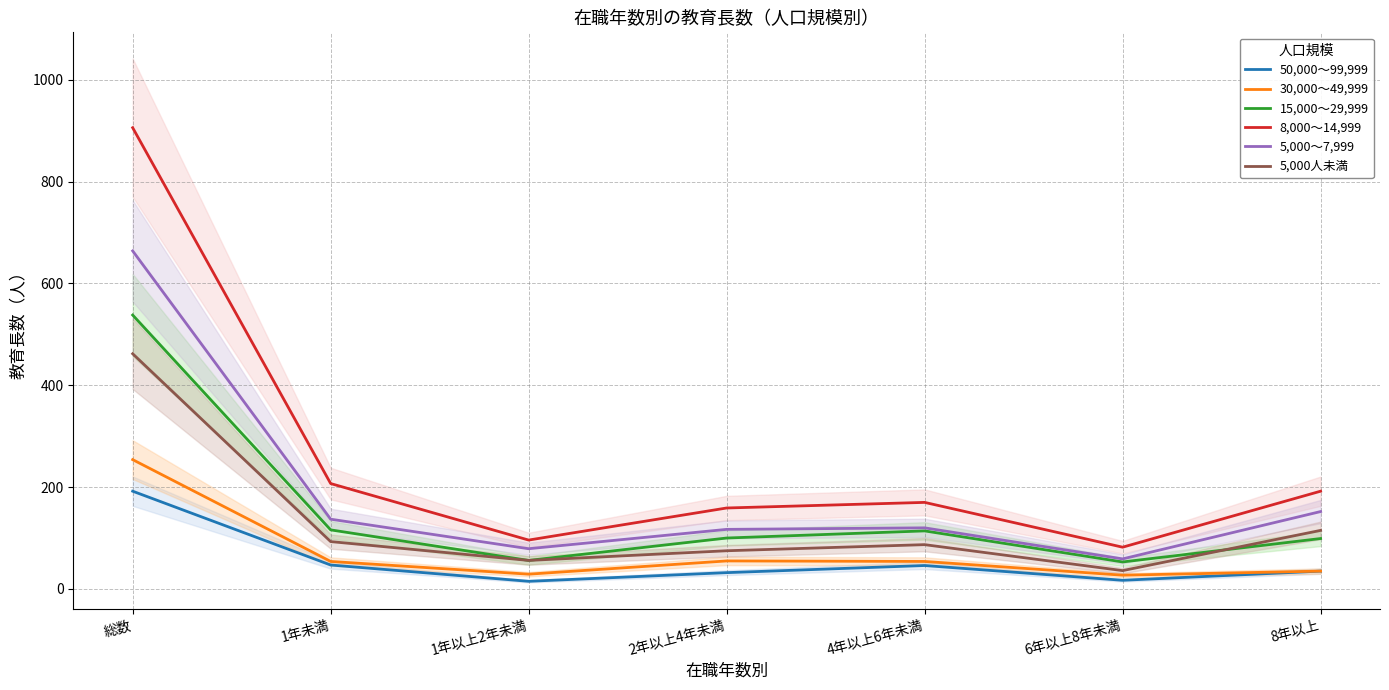

What position from the right is 4年以上6年未満?

3